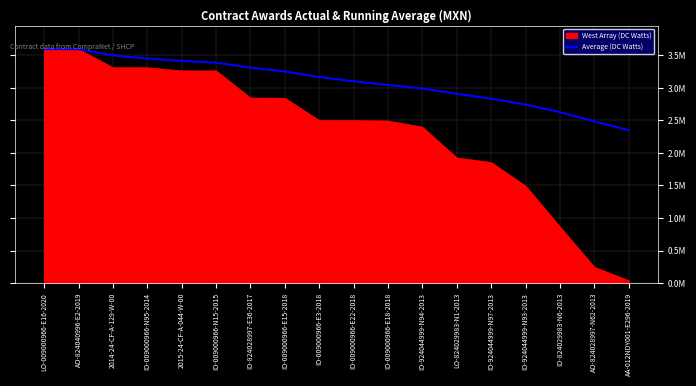

Does the chart have visible grid lines?

Yes